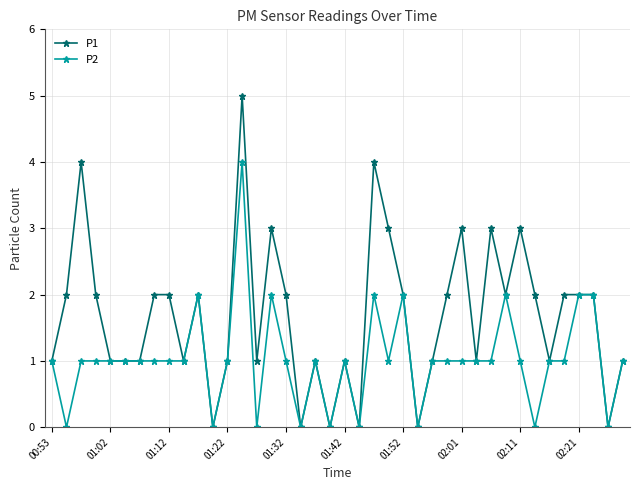

What is the maximum value for P1?

5